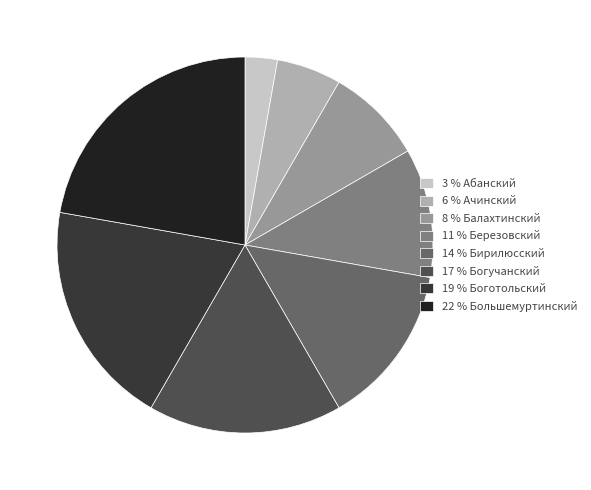

True or false: 19 % Боготольский accounts for 19% of the total.

True